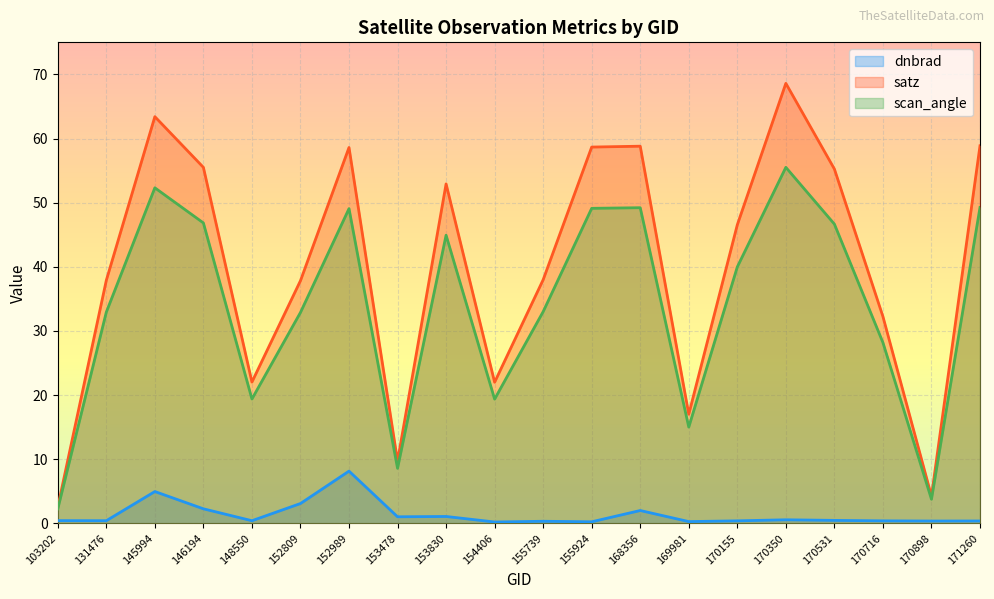

Where is satz nearest to the value 35?

170716